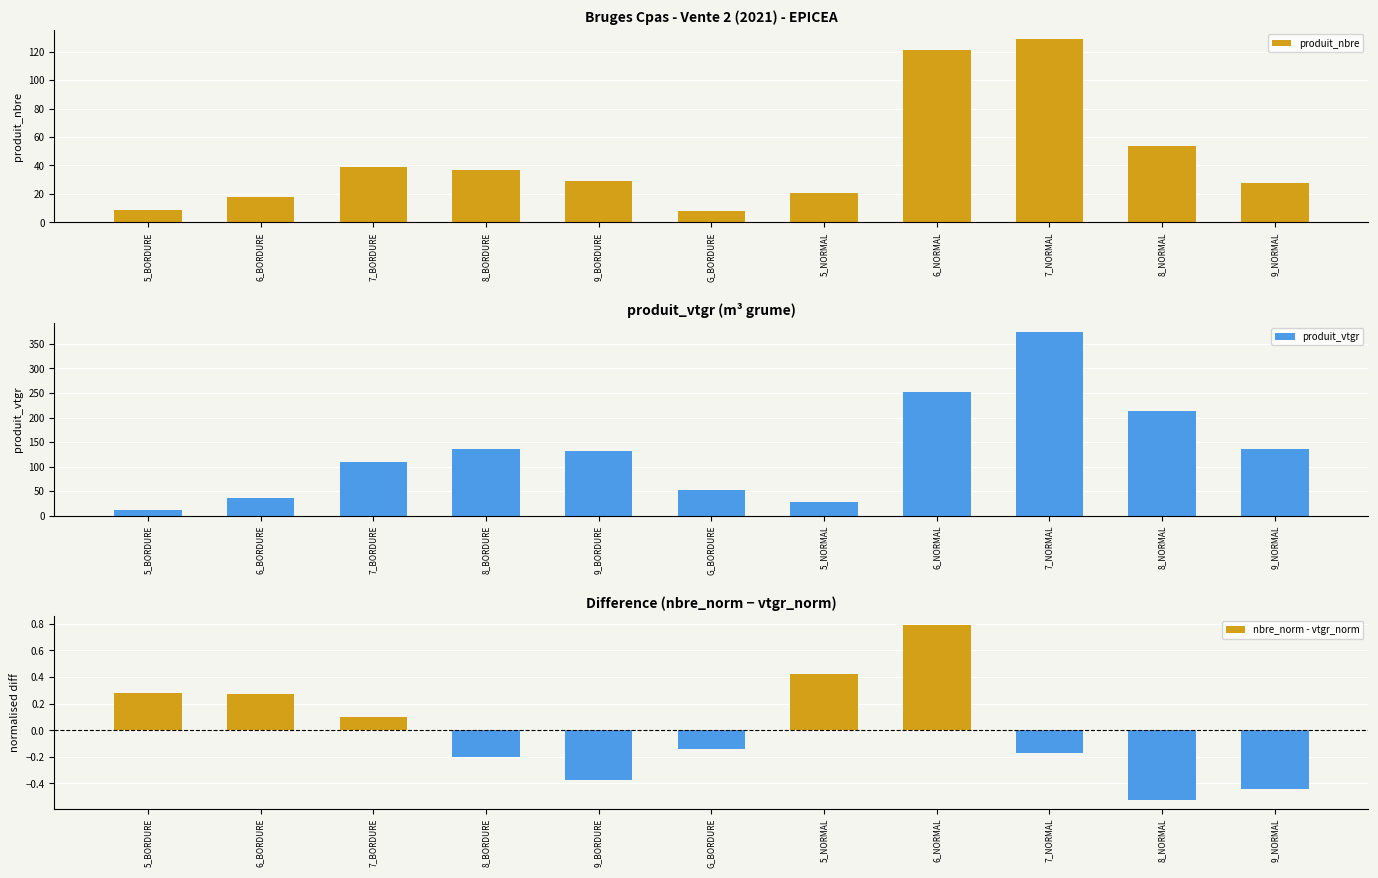

What is the lowest value of the produit_vtgr series?

11.2